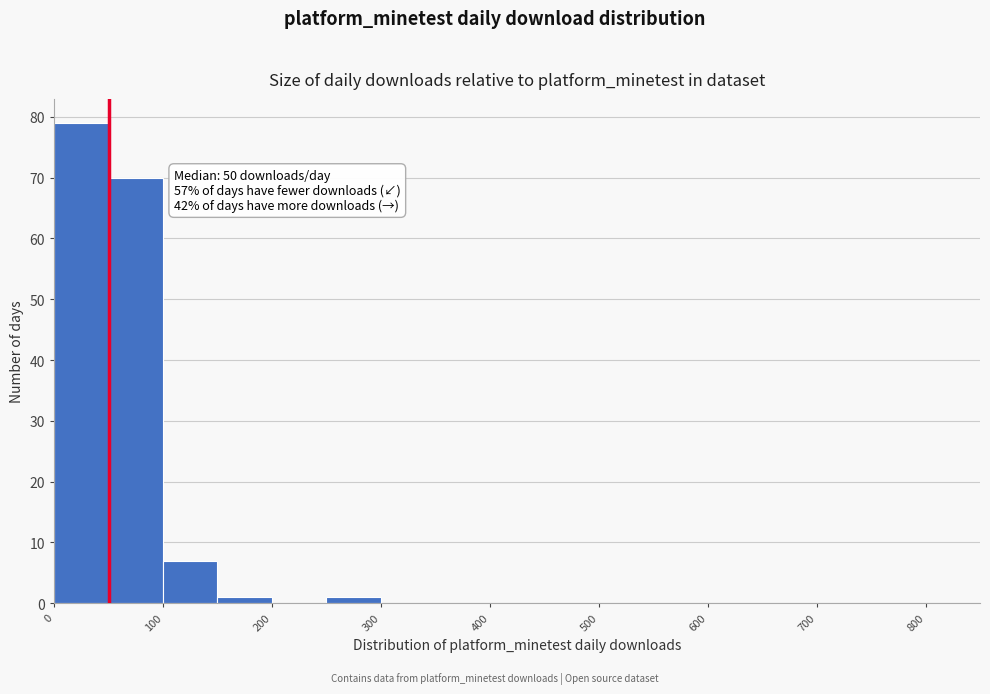

Over which range of the x-axis is the bar tallest?

0 to 50